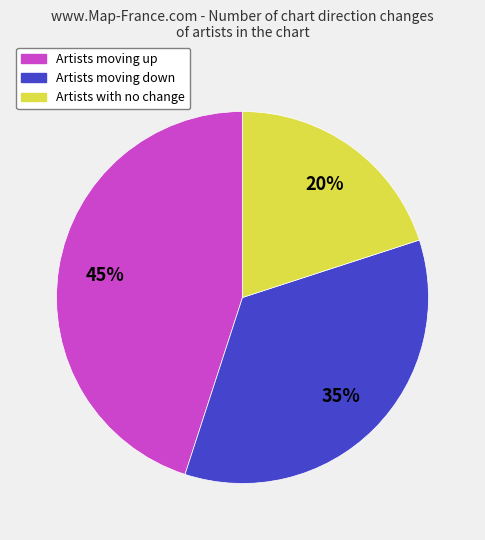

To the nearest percent, what is the average slice percentage?

33%